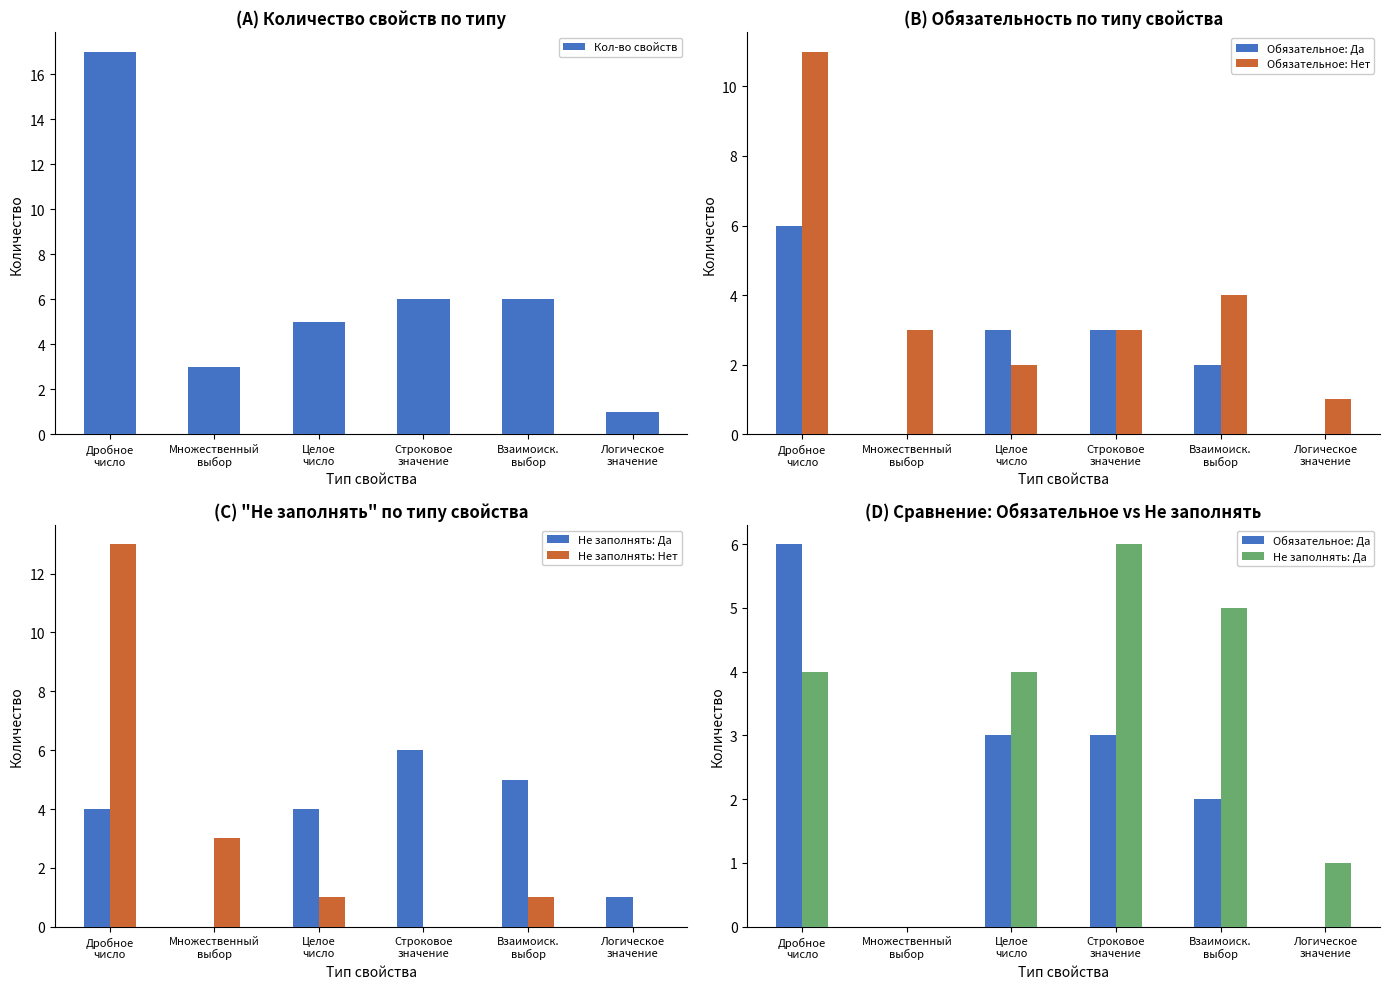

What are all the series names shown in the legend?

Кол-во свойств, Обязательное: Да, Обязательное: Нет, Не заполнять: Да, Не заполнять: Нет